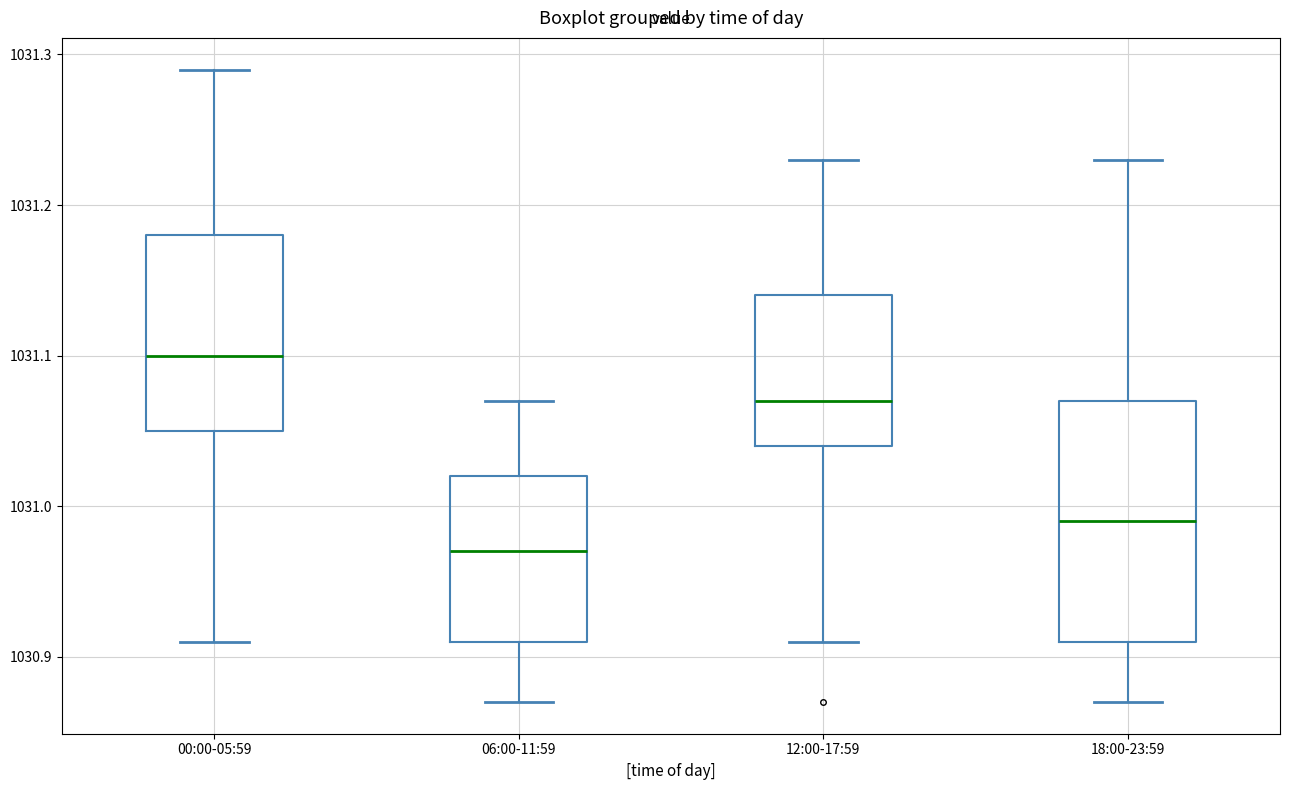

Reading left to right, transcribe this box plot: for each box, give where its median line is, the range the box spans, and where its two whiskers end, as read against the y-axis. The values are not printed on the chart, so give them approximately, as read against the axis.

00:00-05:59: median 1031.10, box 1031.05 to 1031.18, whiskers 1030.91 to 1031.29
06:00-11:59: median 1030.97, box 1030.91 to 1031.02, whiskers 1030.87 to 1031.07
12:00-17:59: median 1031.07, box 1031.04 to 1031.14, whiskers 1030.91 to 1031.23
18:00-23:59: median 1030.99, box 1030.91 to 1031.07, whiskers 1030.87 to 1031.23